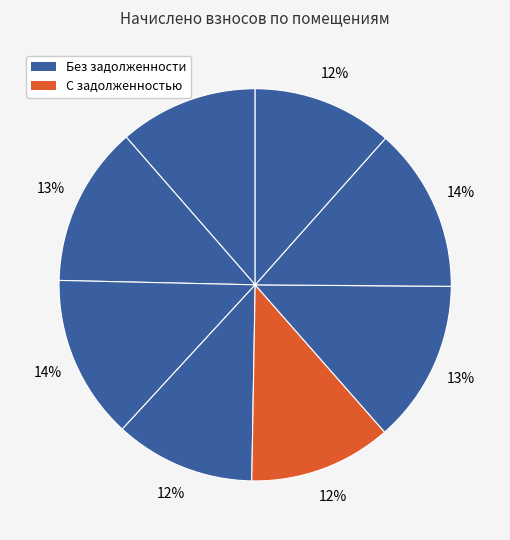

Count the number of slices in the pie.

8